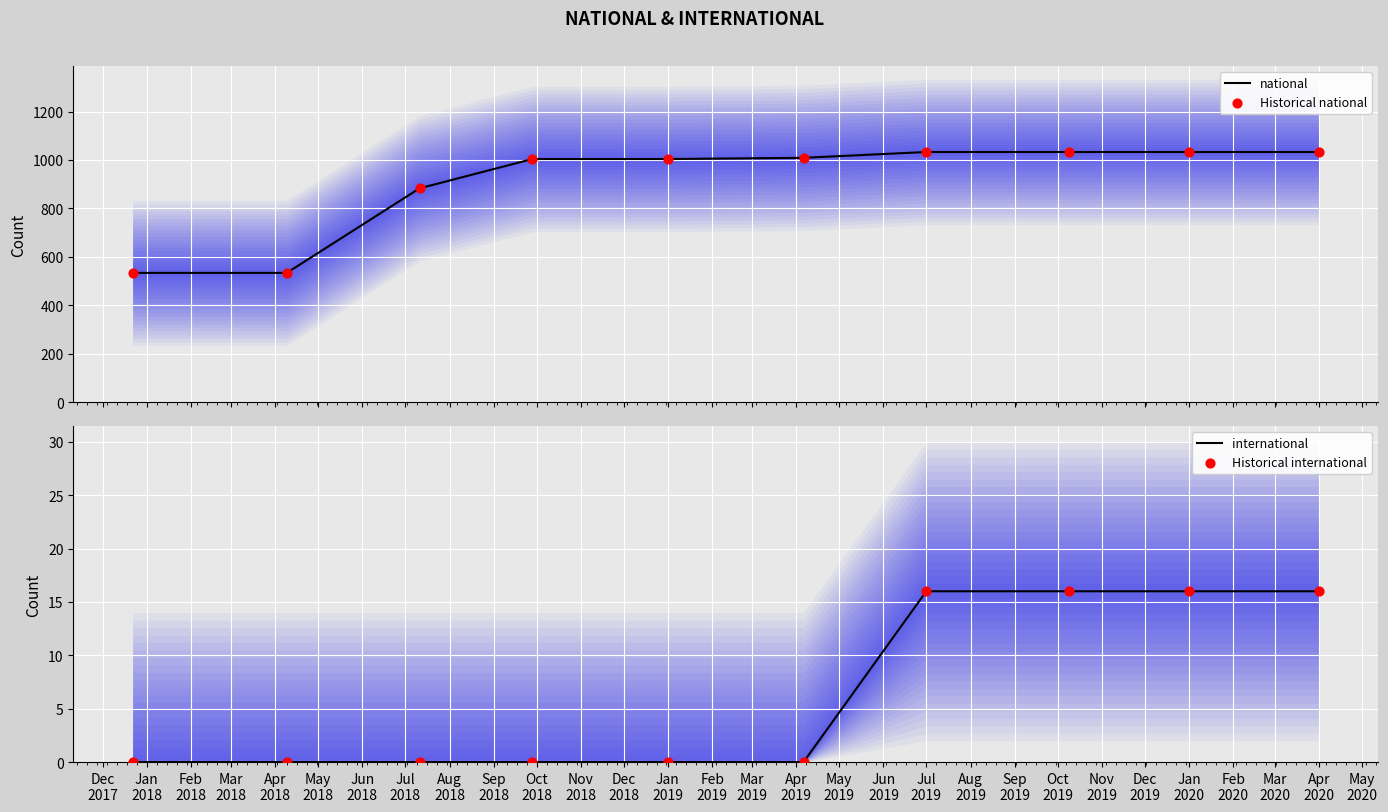

Which series has the largest total across all categories?

national